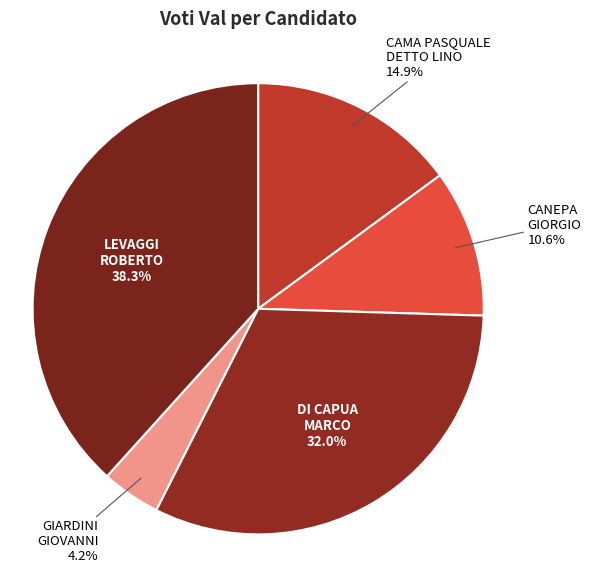

Which slice is the smallest?

GIARDINI GIOVANNI